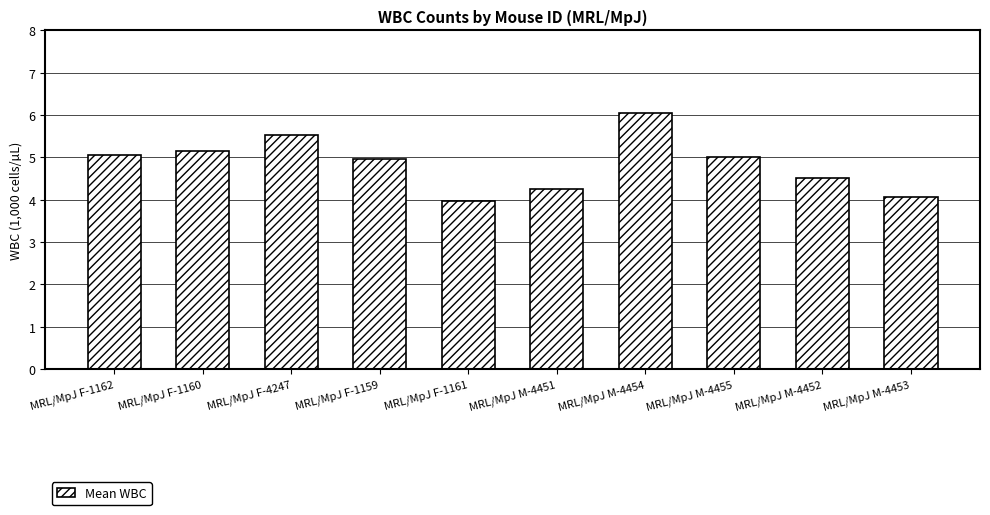

What is the sum of all values?

48.6